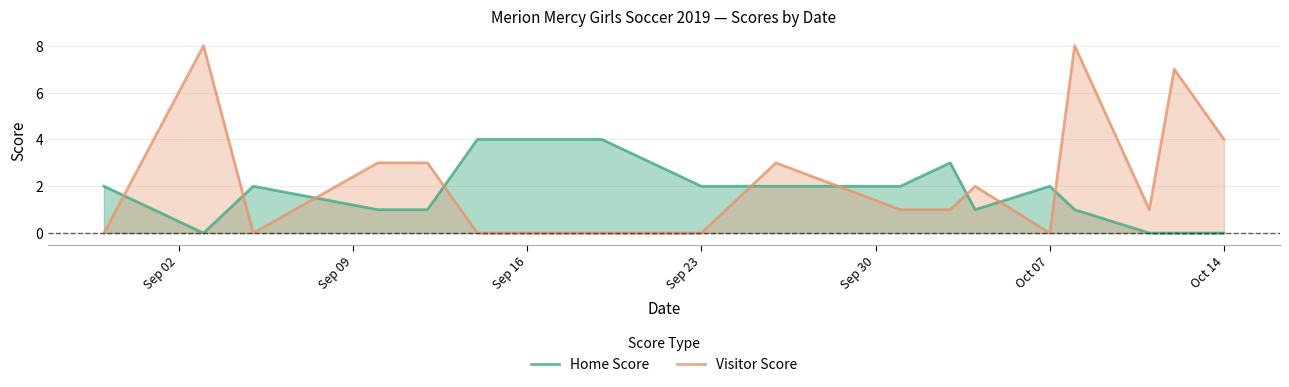

What is the sum of all Home Score values?

30